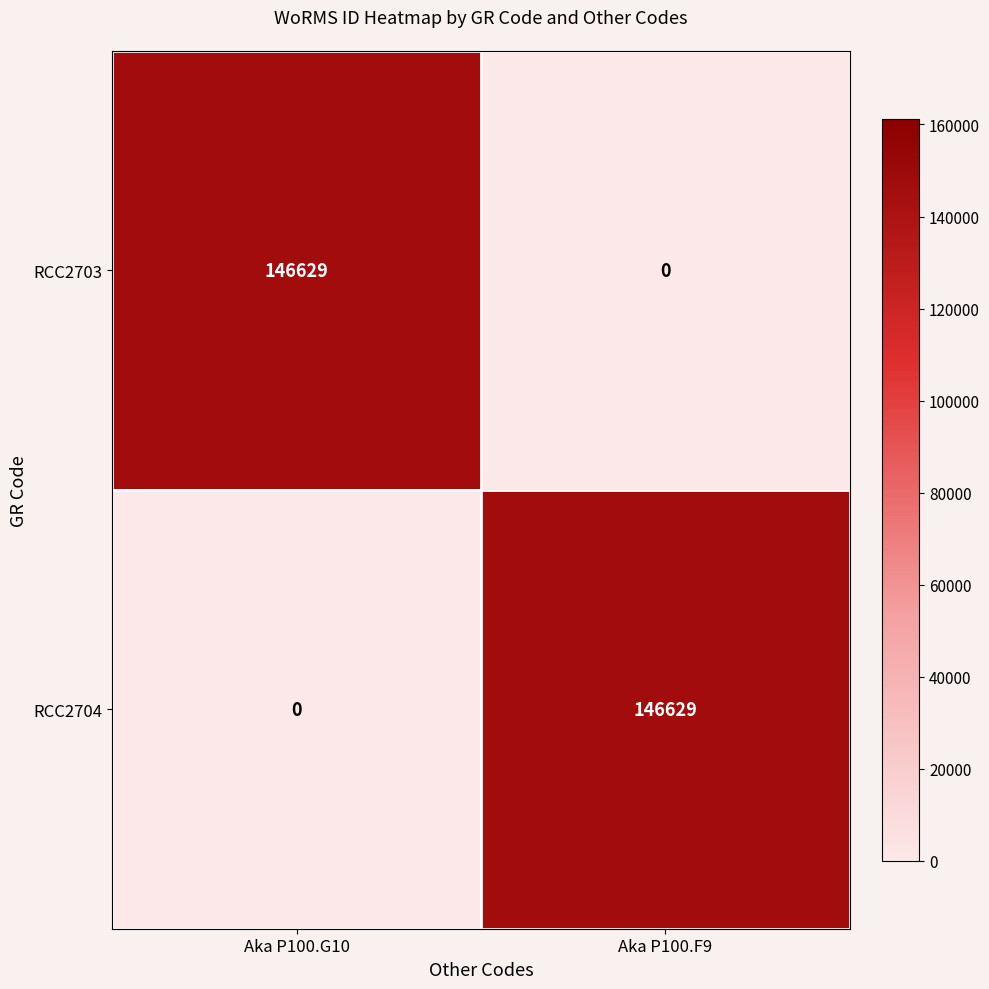

The RCC2704 series shows 55166 at Aka P100.F9. True or false?

False